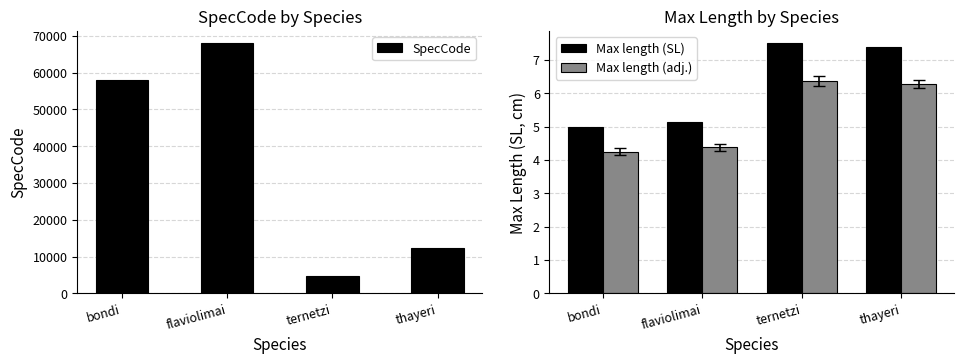

Which series changed the most between bondi and flaviolimai?

SpecCode